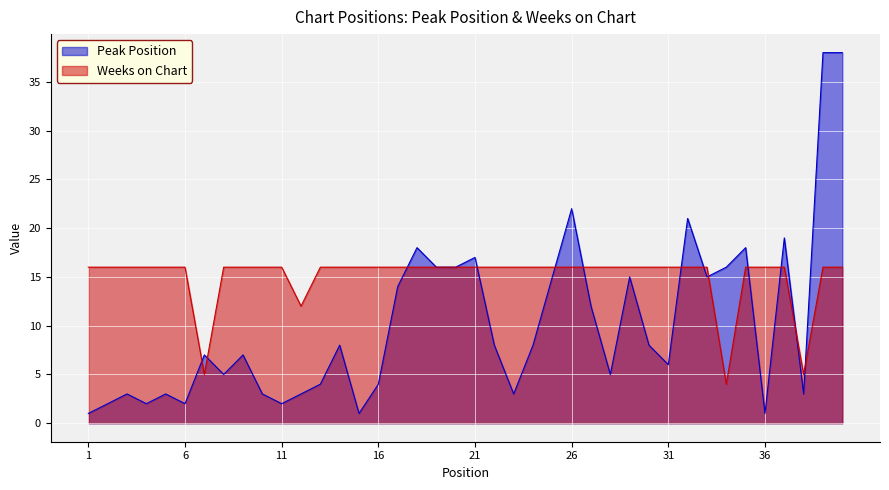

Which series has the largest range (max minus min)?

Peak Position